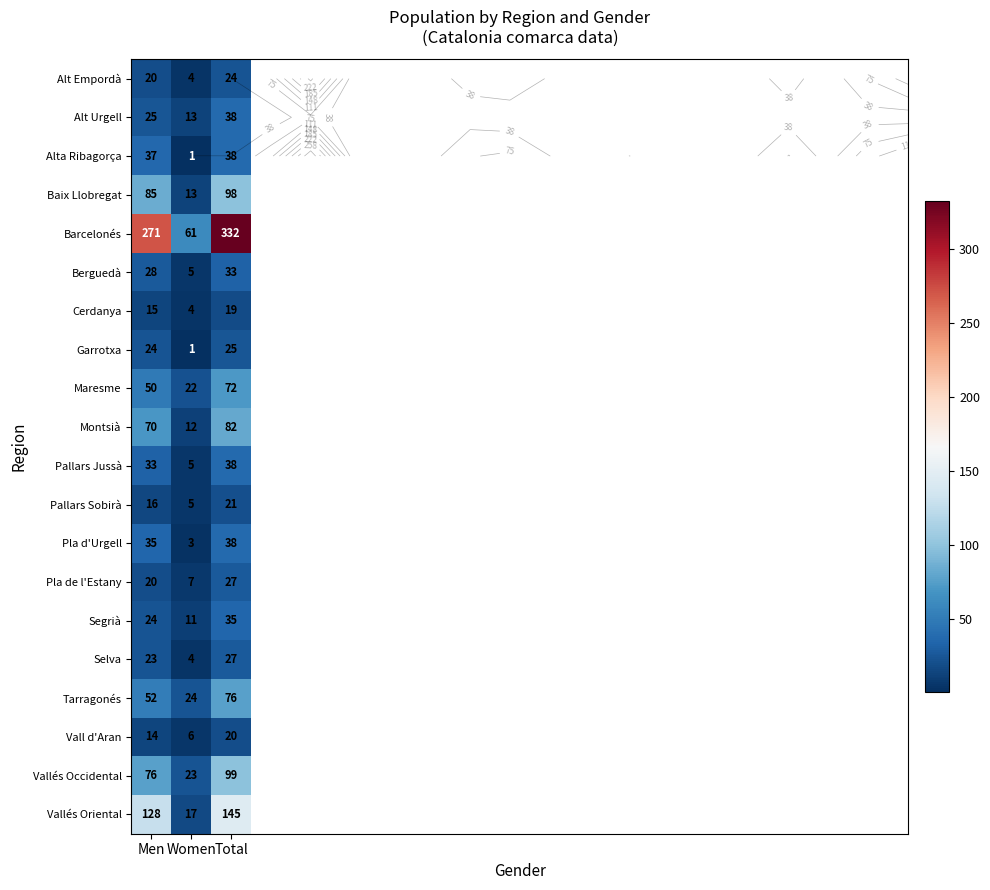

The value of Selva at Total is 27. True or false?

True